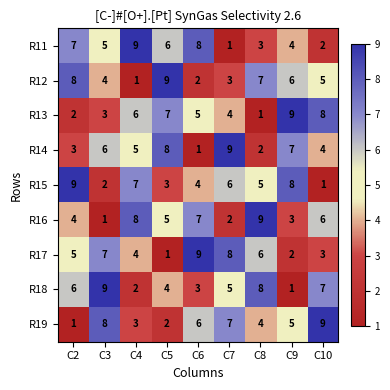

What is the difference between the maximum and second lowest values in the R16 series?

7